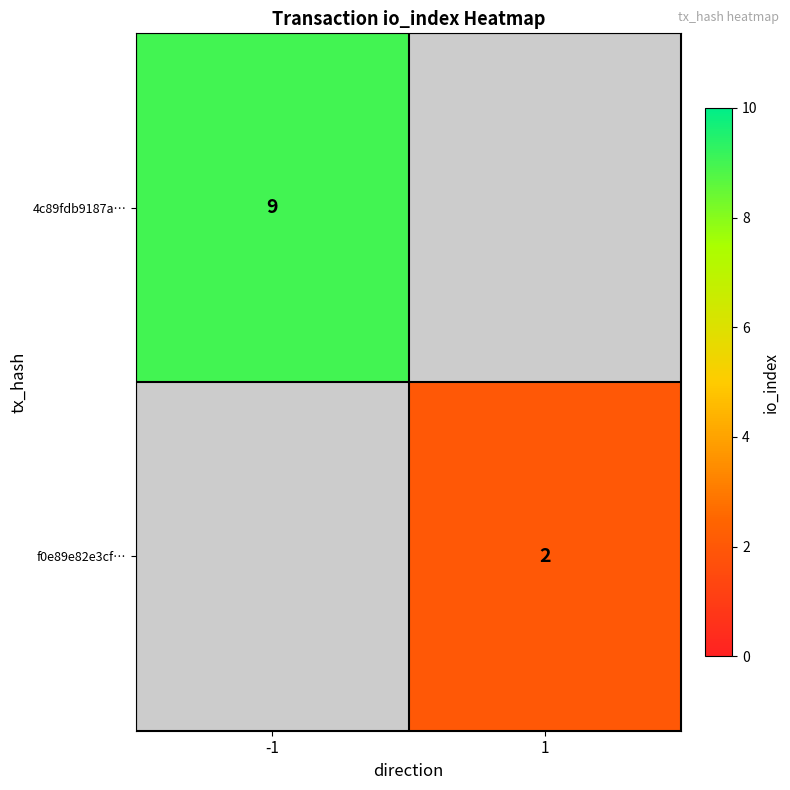

Is it true that f0e89e82e3cf… equals 2 at 1?

True